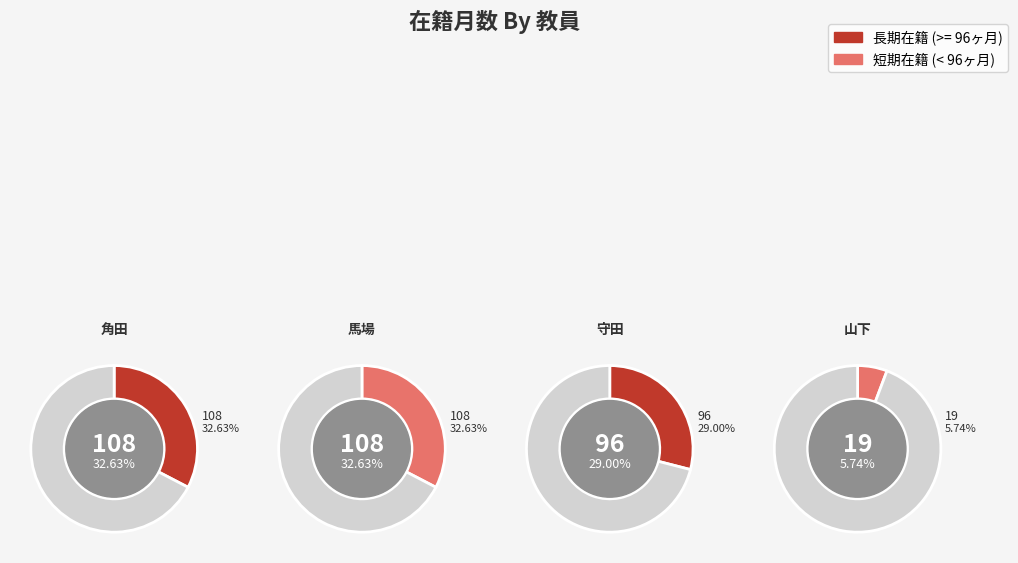

What is the change in value from 守田 剛 (323772) to 山下 菊治 (60328)?

-77